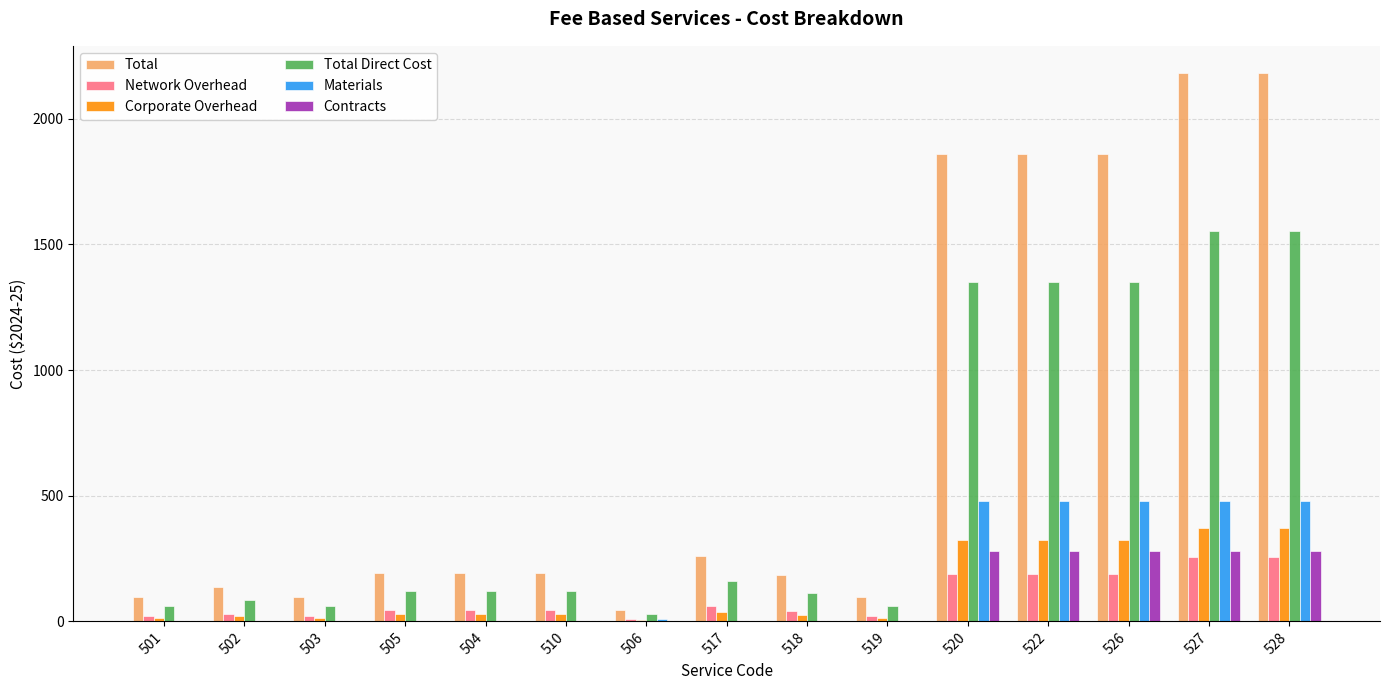

What is the maximum value shown in the chart?

2181.1